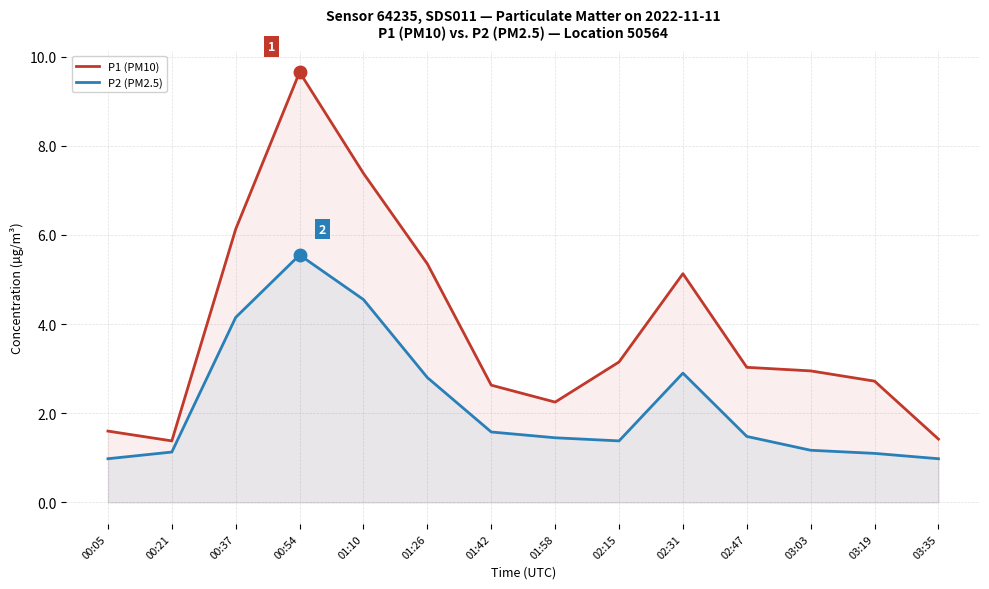

What is the difference between the second highest and minimum values in the P1 (PM10) series?

6.0